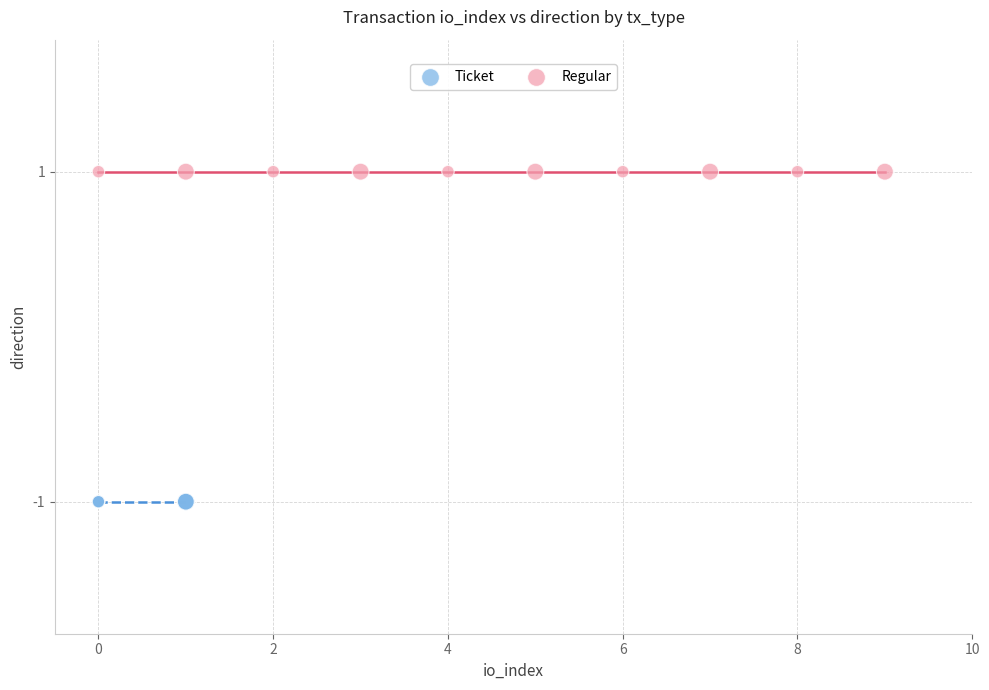

Which series reaches the minimum Y coordinate?

Ticket